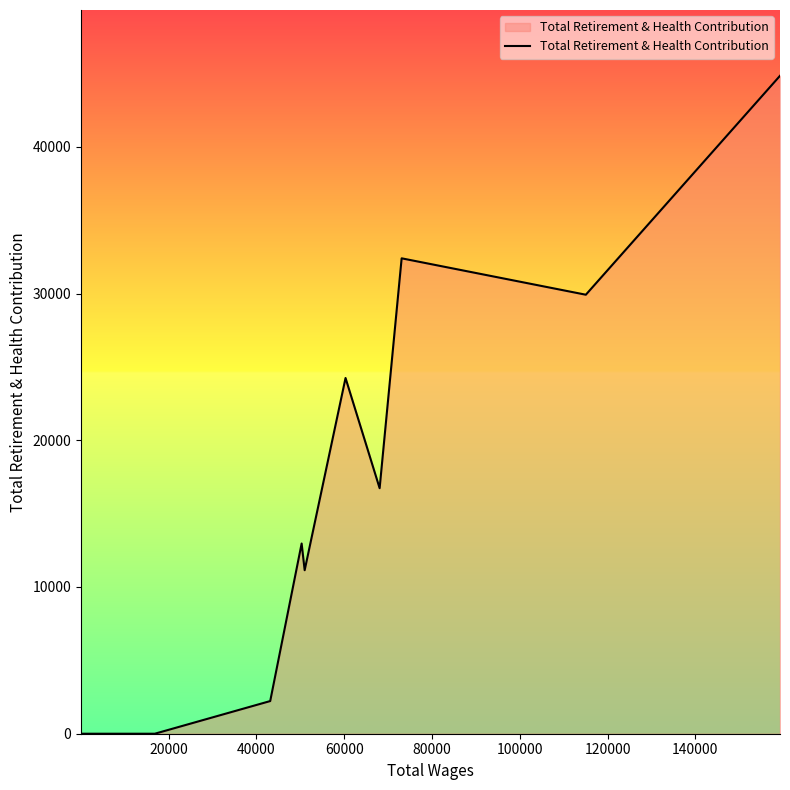

What is the maximum value shown in the chart?

44841